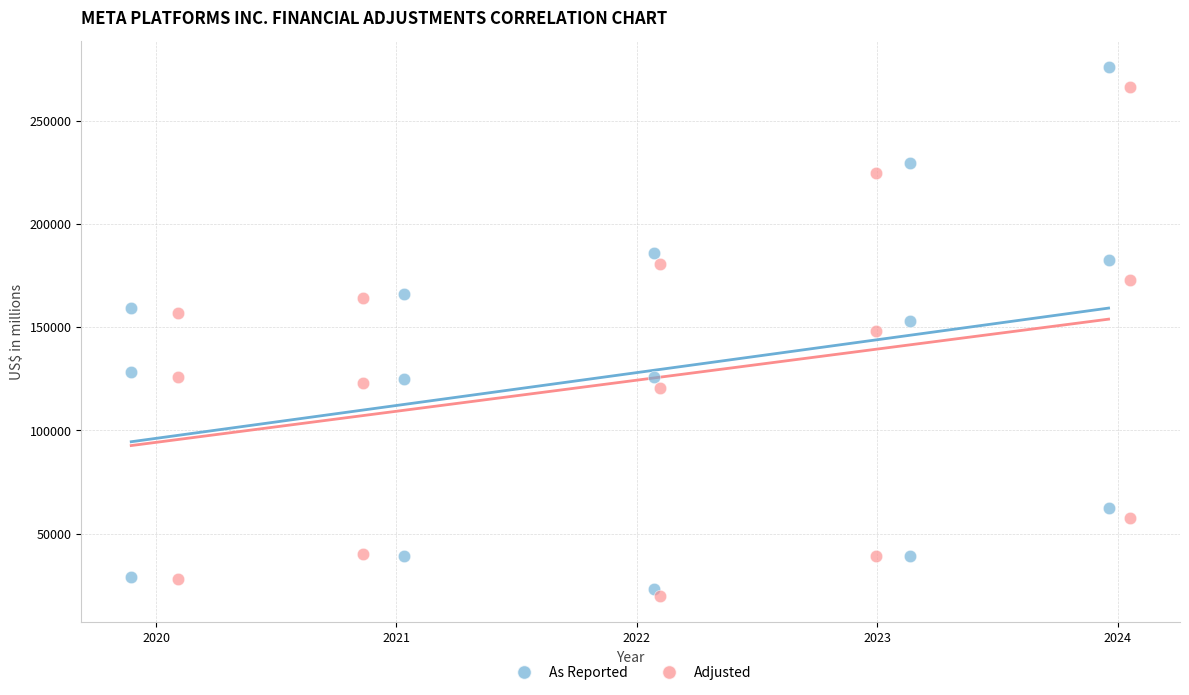

Which series has the widest spread of Y values?

As Reported